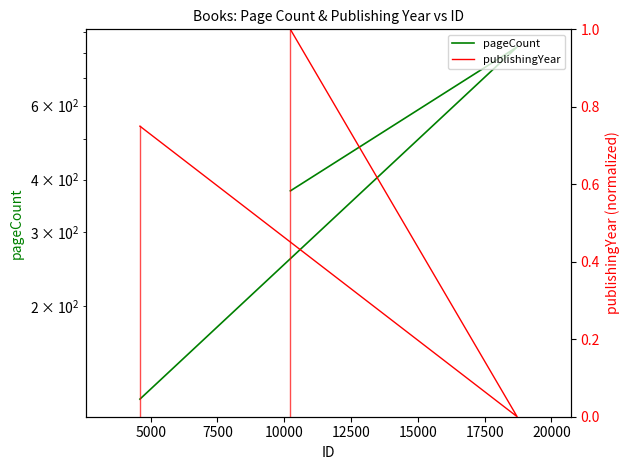

What is the lowest value of the pageCount series?

120.0